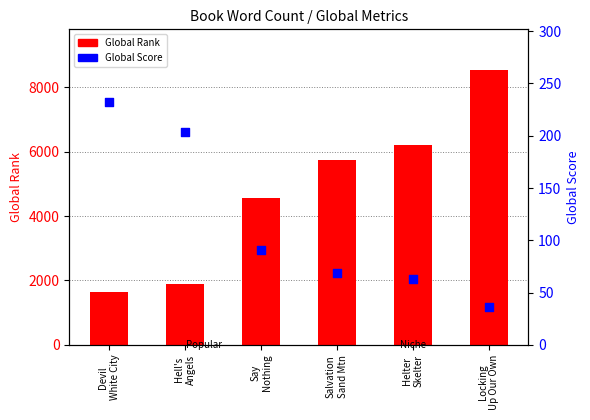

Which series reaches the maximum Y coordinate?

Global Rank